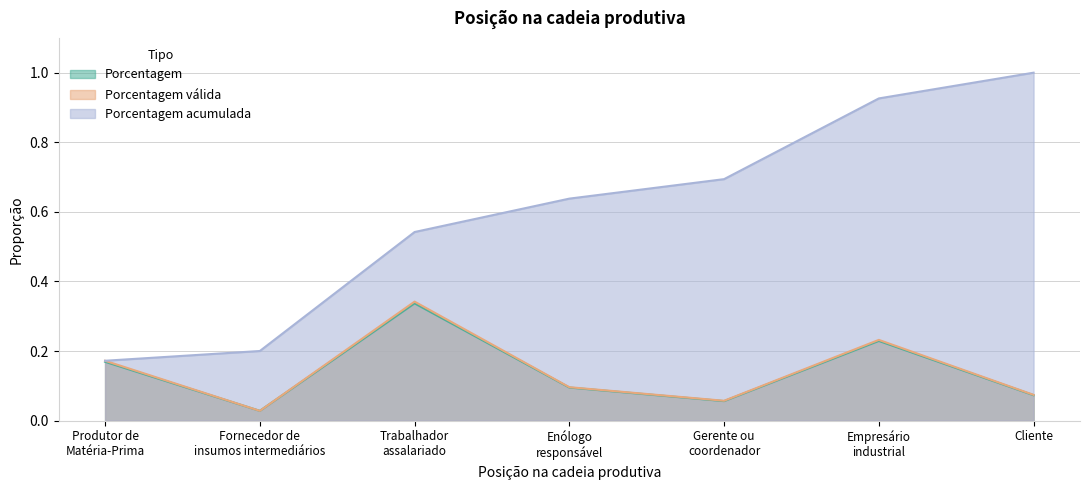

Does the chart display data point markers on the line(s)?

No